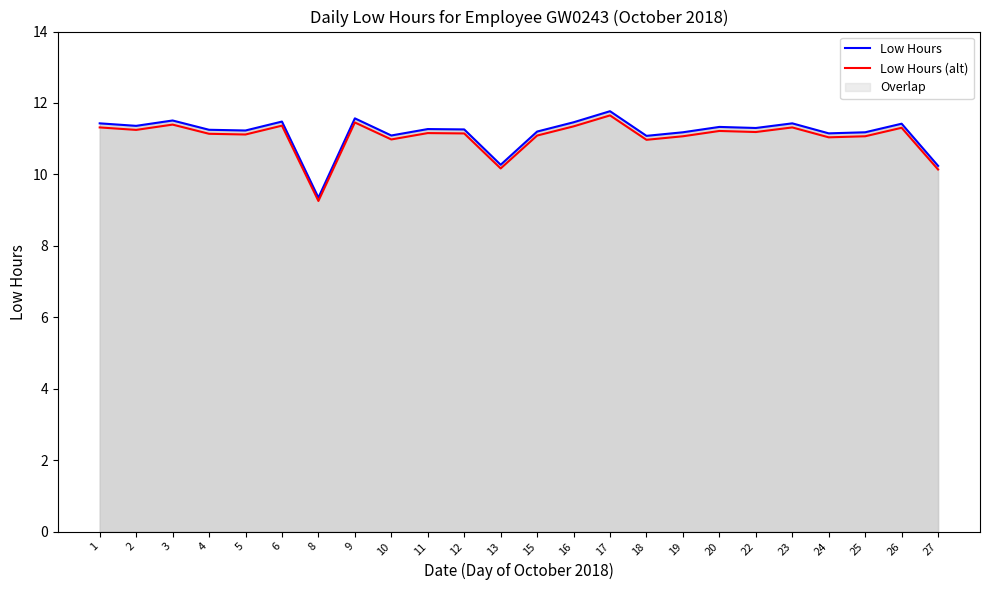

How many interior local peaks does the Low Hours (alt) series have?

8